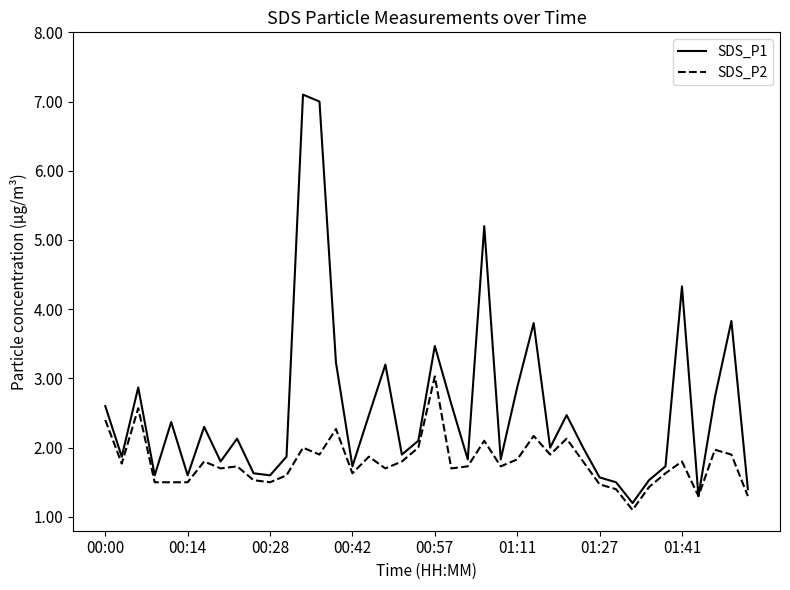

What is the lowest value of the SDS_P2 series?

1.1